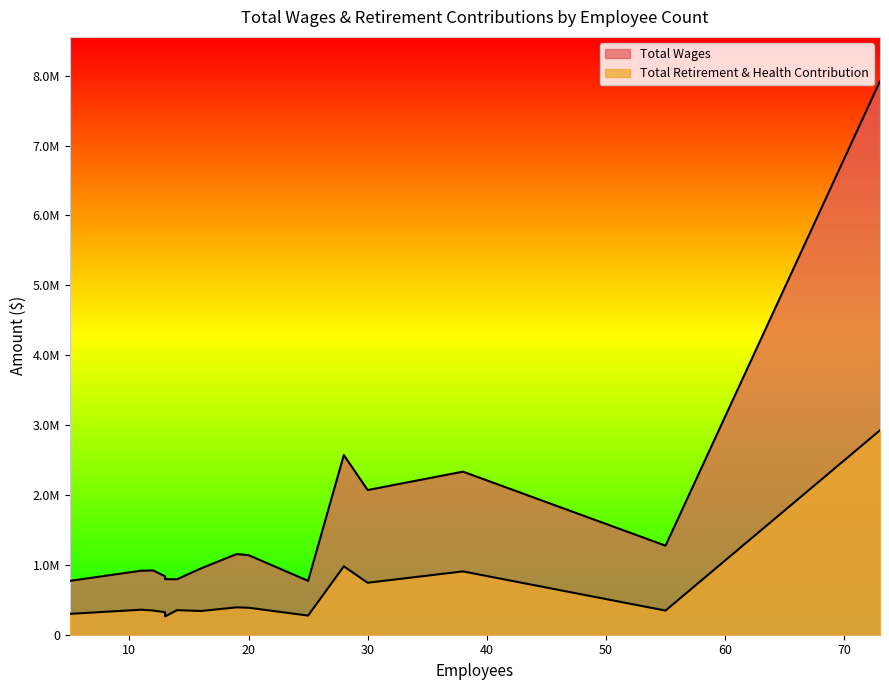

The value of Total Wages at 38 is 1149910. True or false?

False